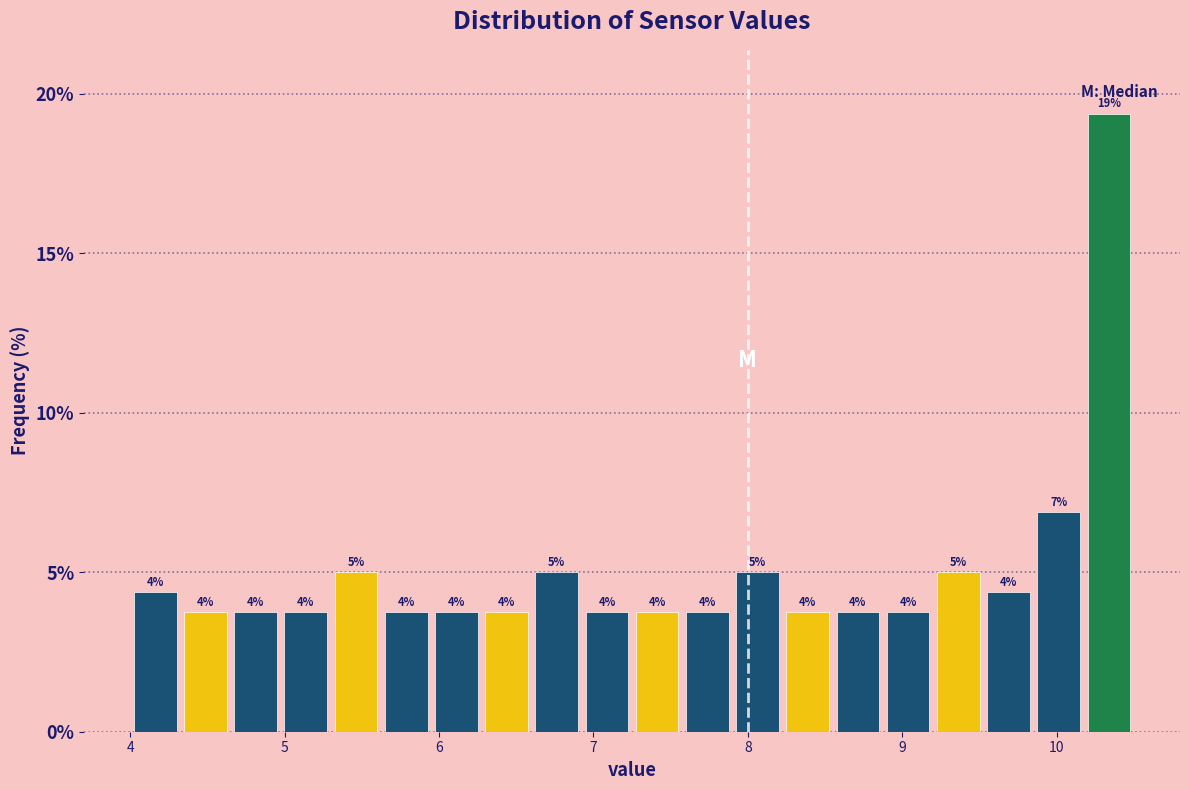

Around what value on the x-axis is the tallest bar? Give the approximate position of its centre, as read against the axis.

10.3